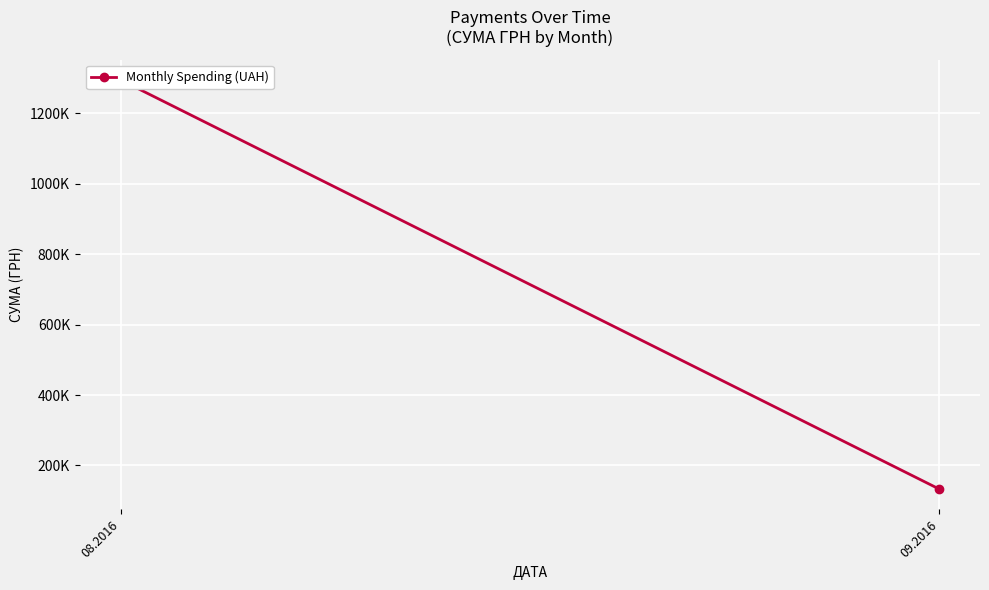

What is the ratio of the value at 09.2016 to the value at 08.2016?

0.1